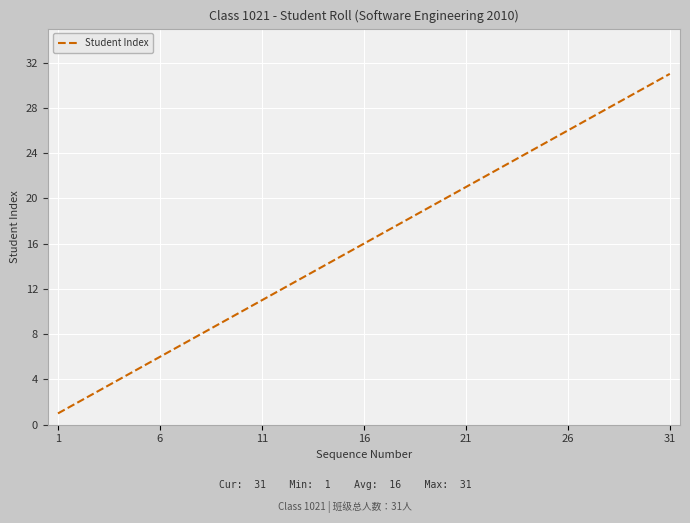

What is the difference between the maximum and minimum values?

30